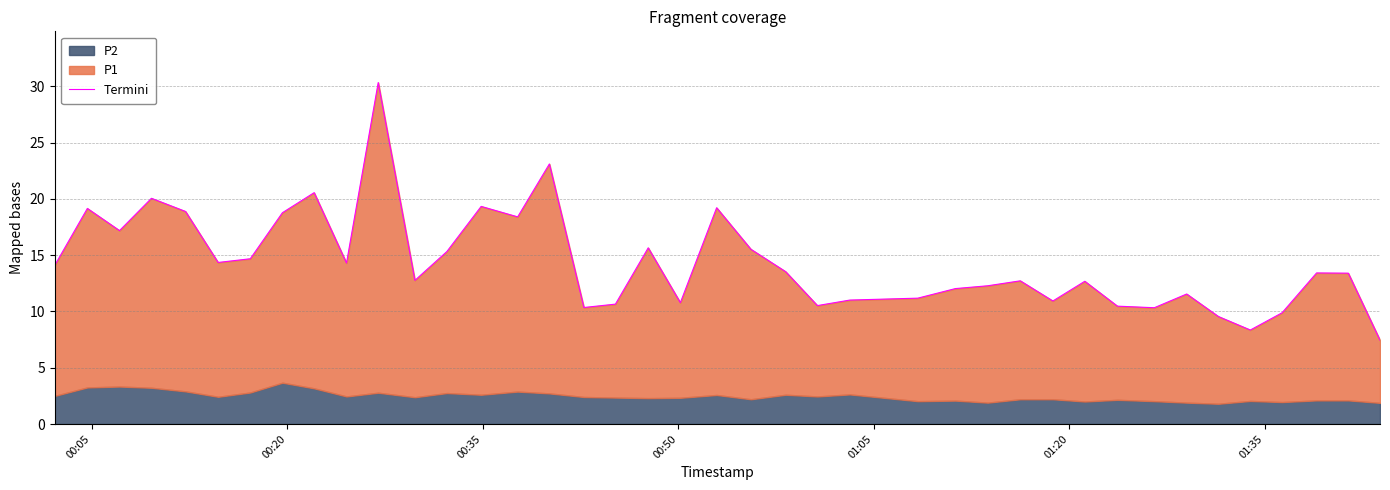

What is the value of the 4th point from the left?

20.0